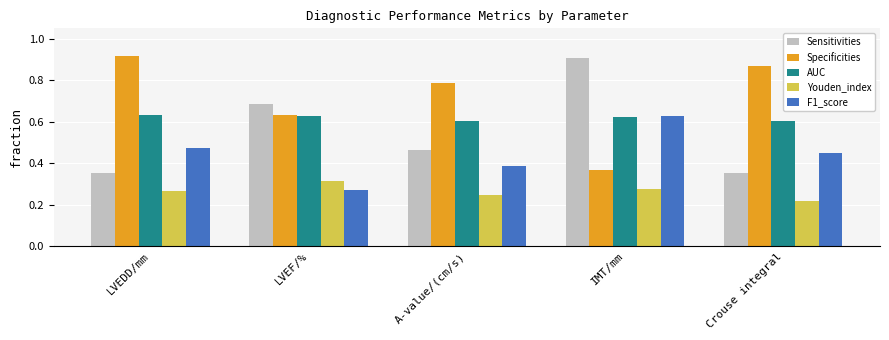

What is the sum of all AUC values?

3.1